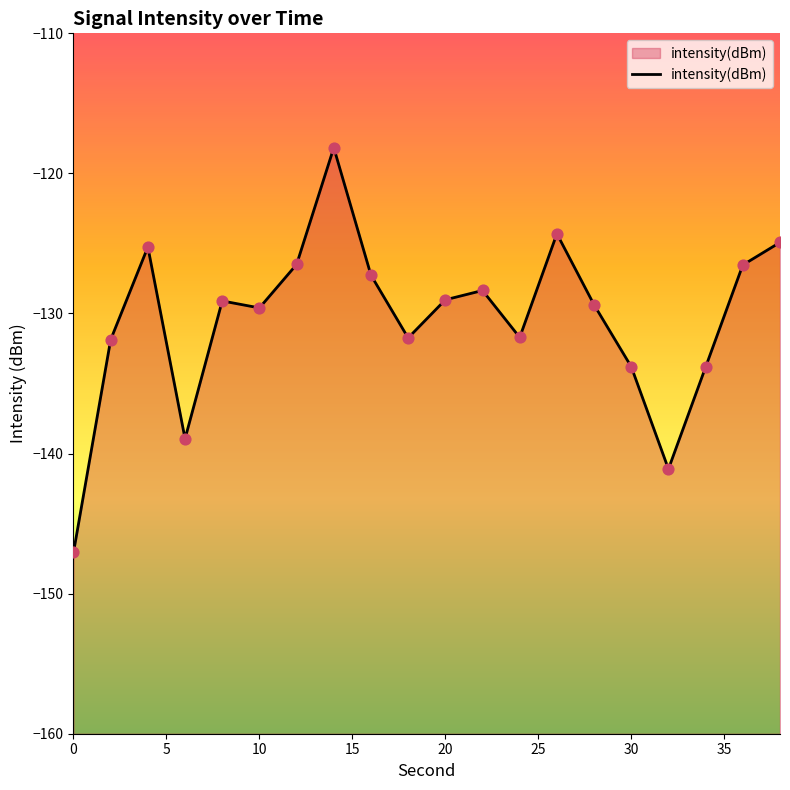

What is the change in value from 14 to 24?

-13.5